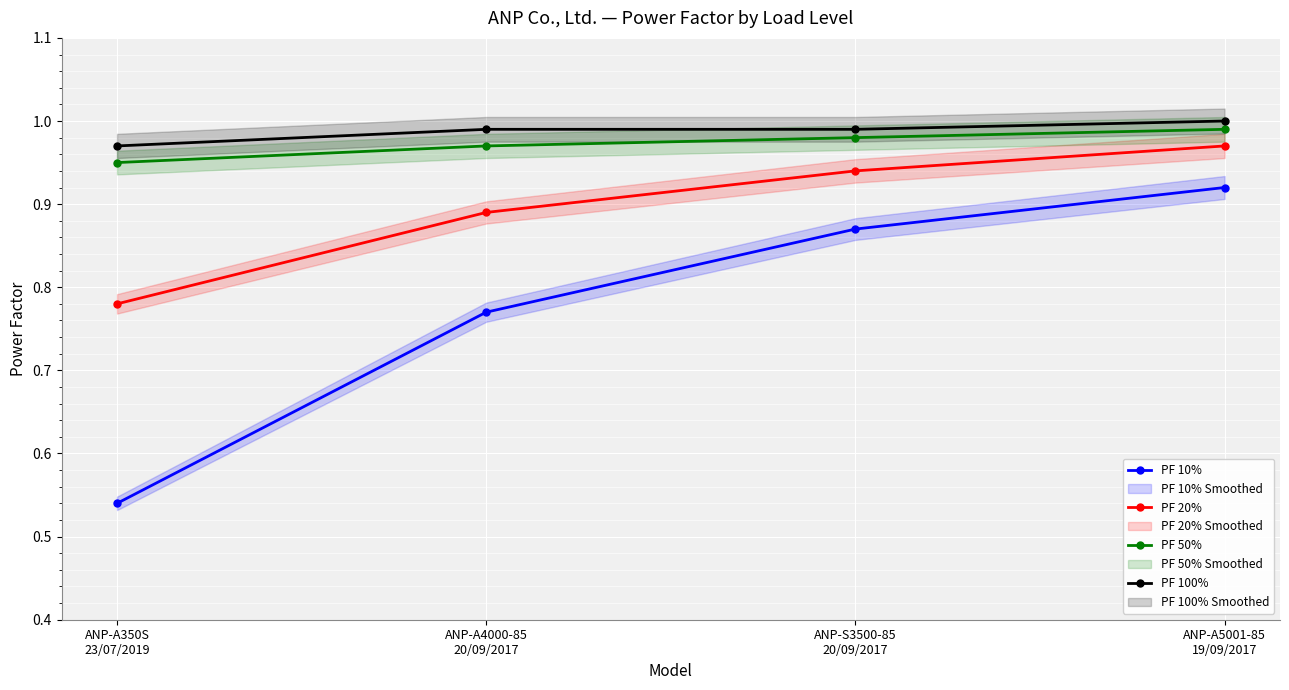

Is the value of PF 50% at ANP-A5001-85
19/09/2017 greater than the value of PF 20% at ANP-A4000-85
20/09/2017?

Yes